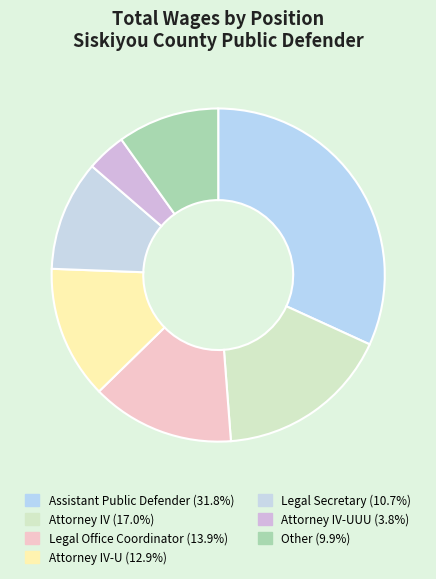

How many segments does this pie chart have?

7